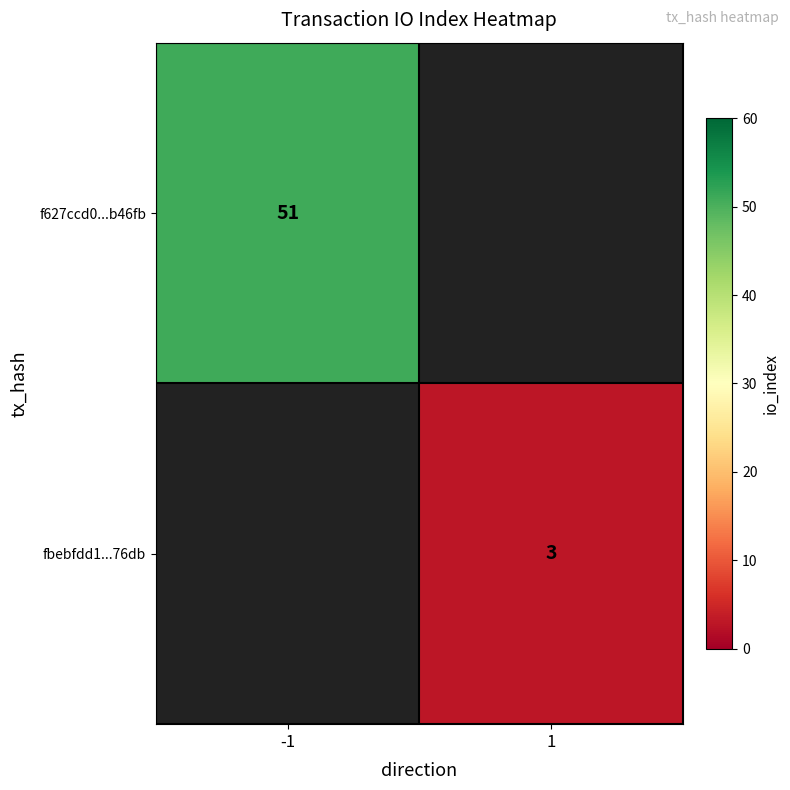

The fbebfdd1...76db series shows 3 at 1. True or false?

True